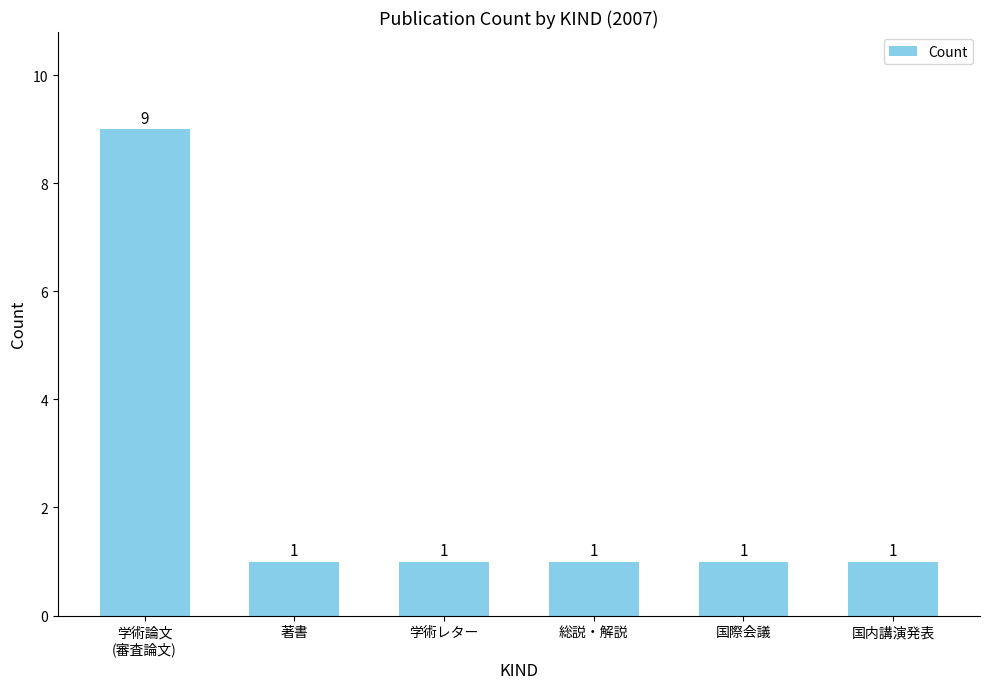

Is it true that the value at 学術論文
(審査論文) is 3?

False